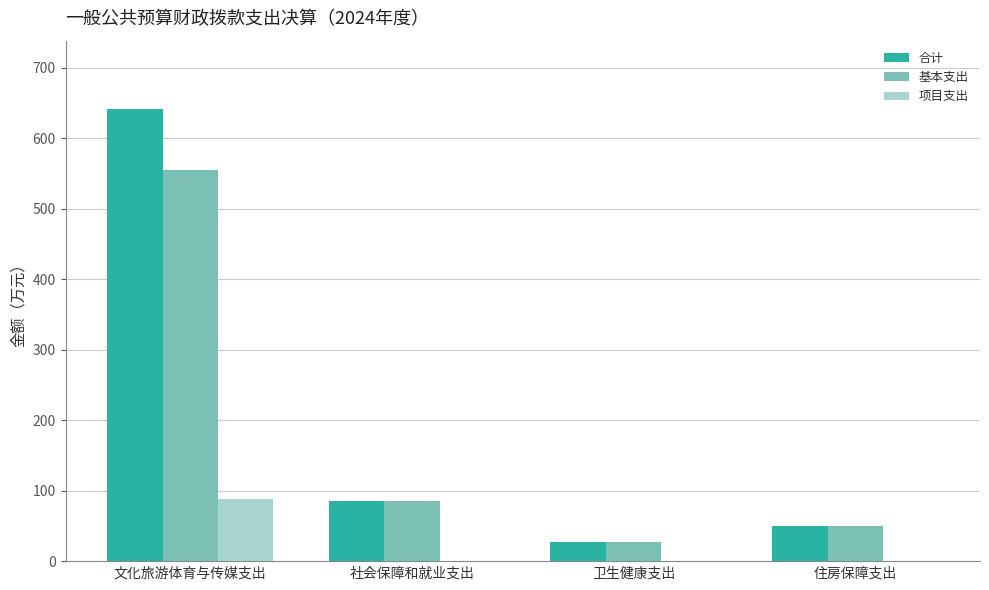

The 基本支出 series shows 45.9 at 社会保障和就业支出. True or false?

False